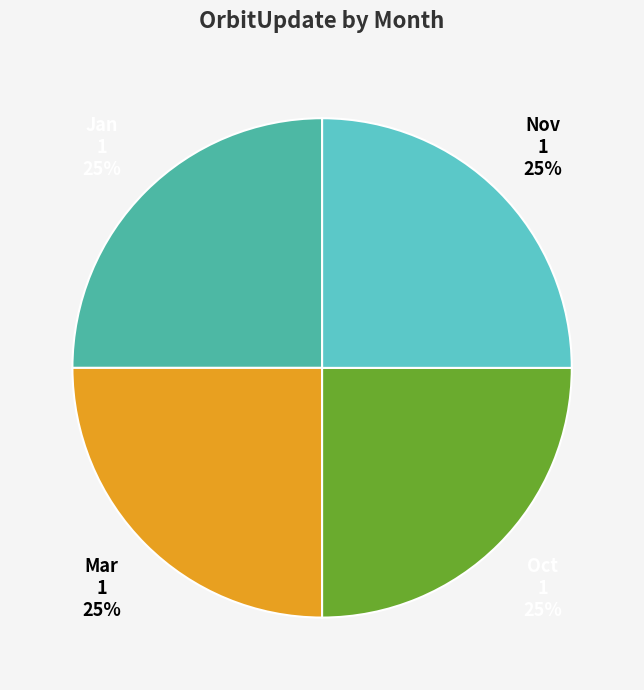

To the nearest percent, what is the average slice percentage?

25%